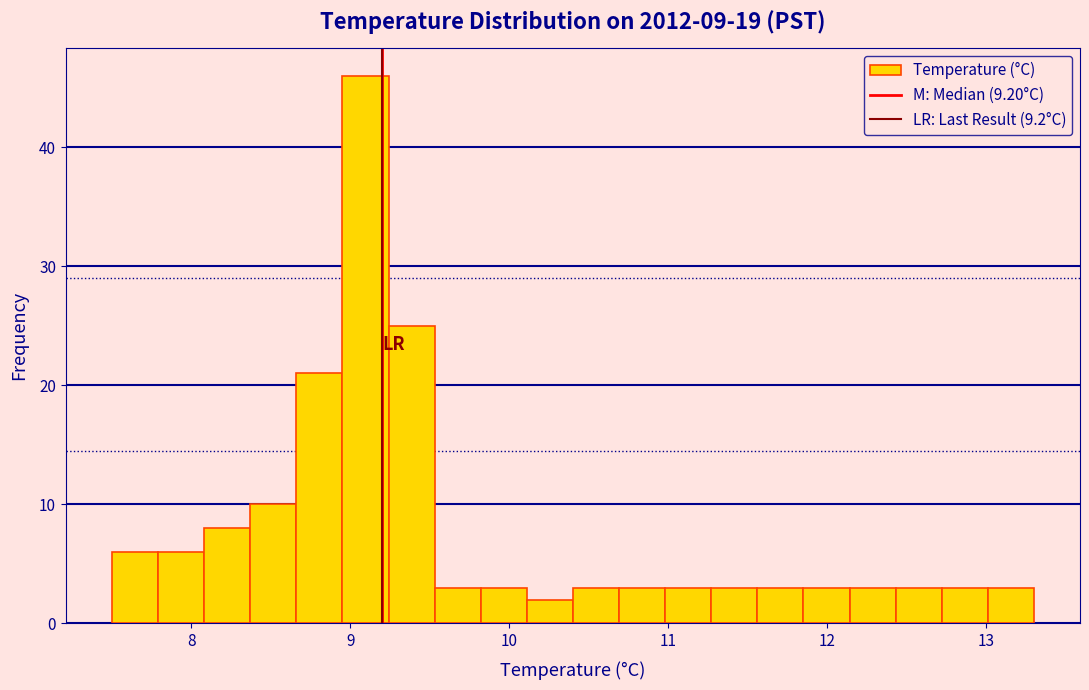

Read against the x-axis, roughly where is the centre of the tallest bar?

9.1